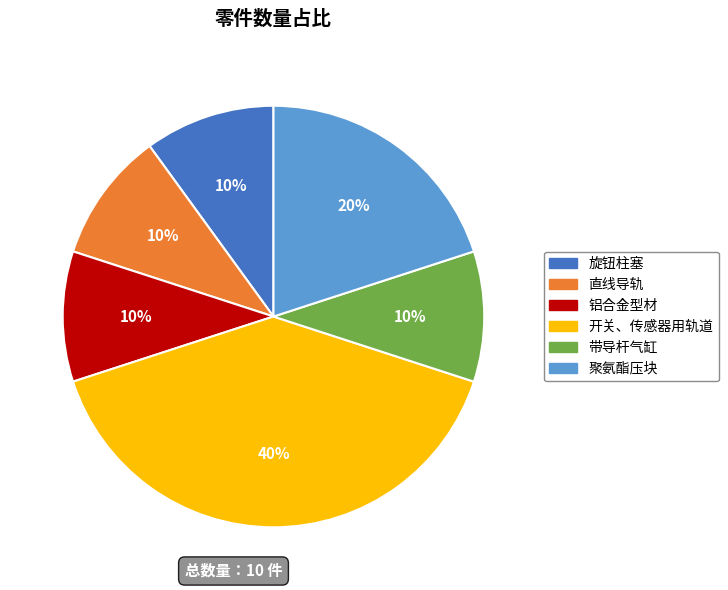

Is there any slice that represents more than half of the pie?

No